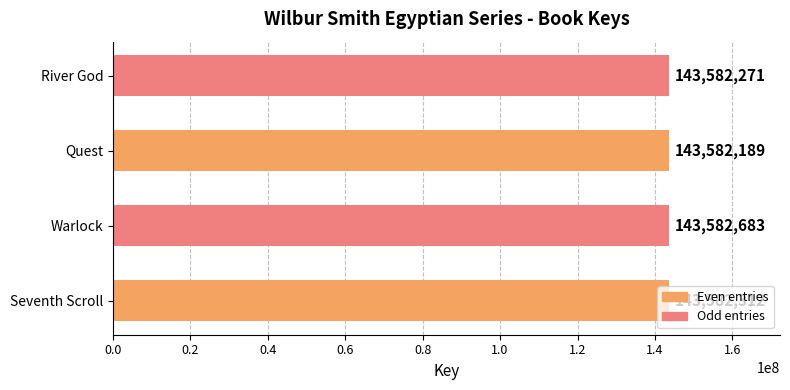

What is the greatest value displayed?

143582683